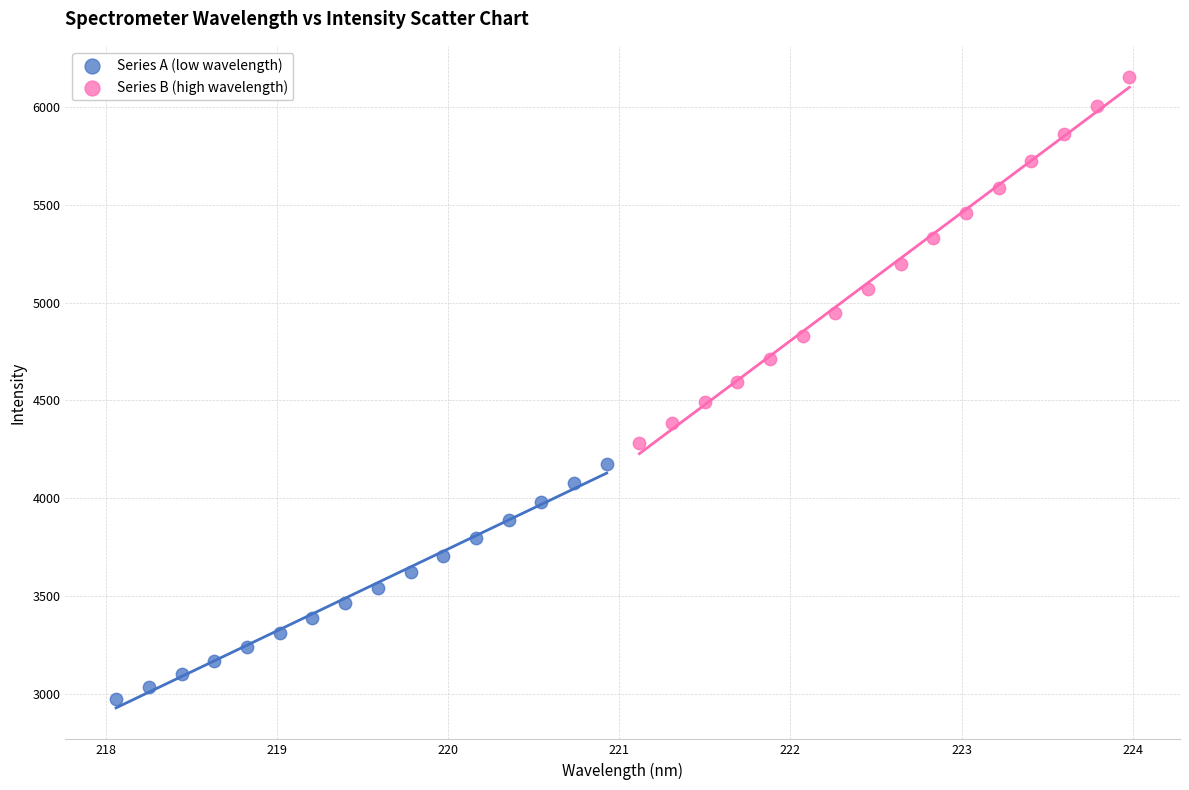

Which series contains the highest Y value?

Series B (high wavelength)